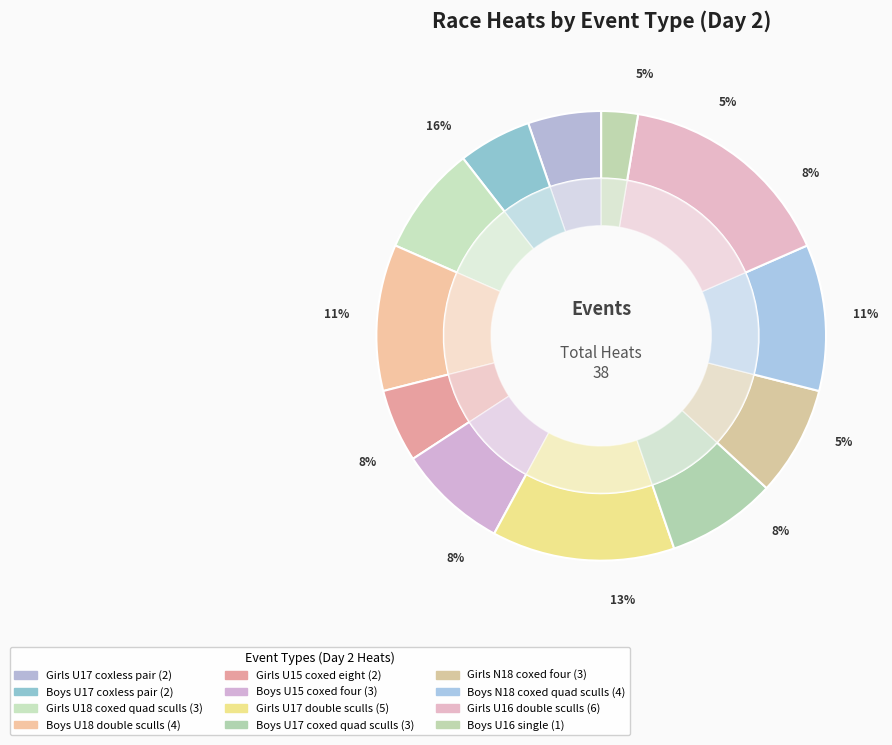

To the nearest percent, what percentage of the pie is Girls N18 coxed four?

8%